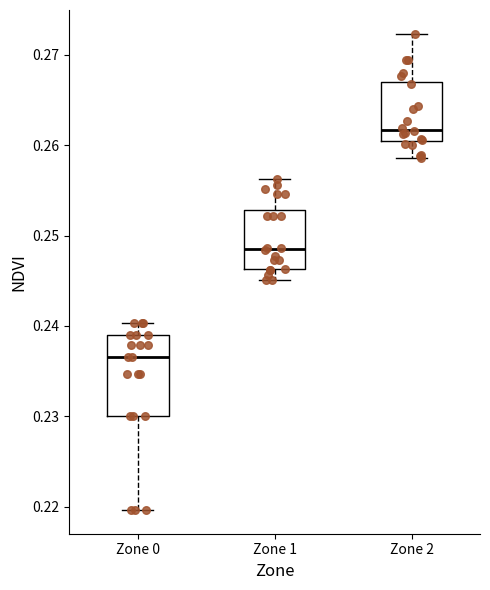

Which box is the tallest, from its lower edge to its upper edge?

Zone 0